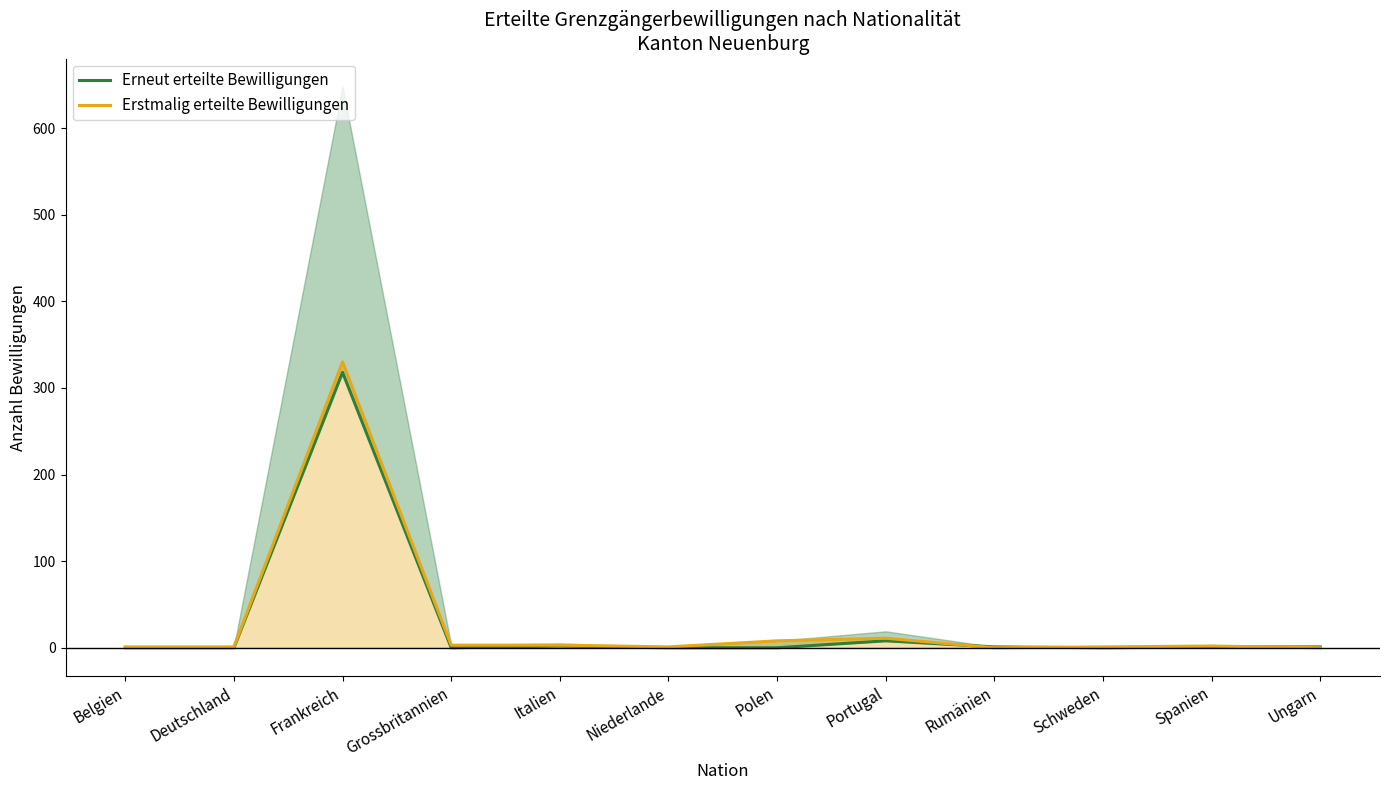

Reading left to right, what are all the values shown in this chart?

Erneut erteilte Bewilligungen: 0	0	318	0	2	0	0	8	1	0	1	1
Erstmalig erteilte Bewilligungen: 1	1	330	3	3	1	8	11	0	1	2	0